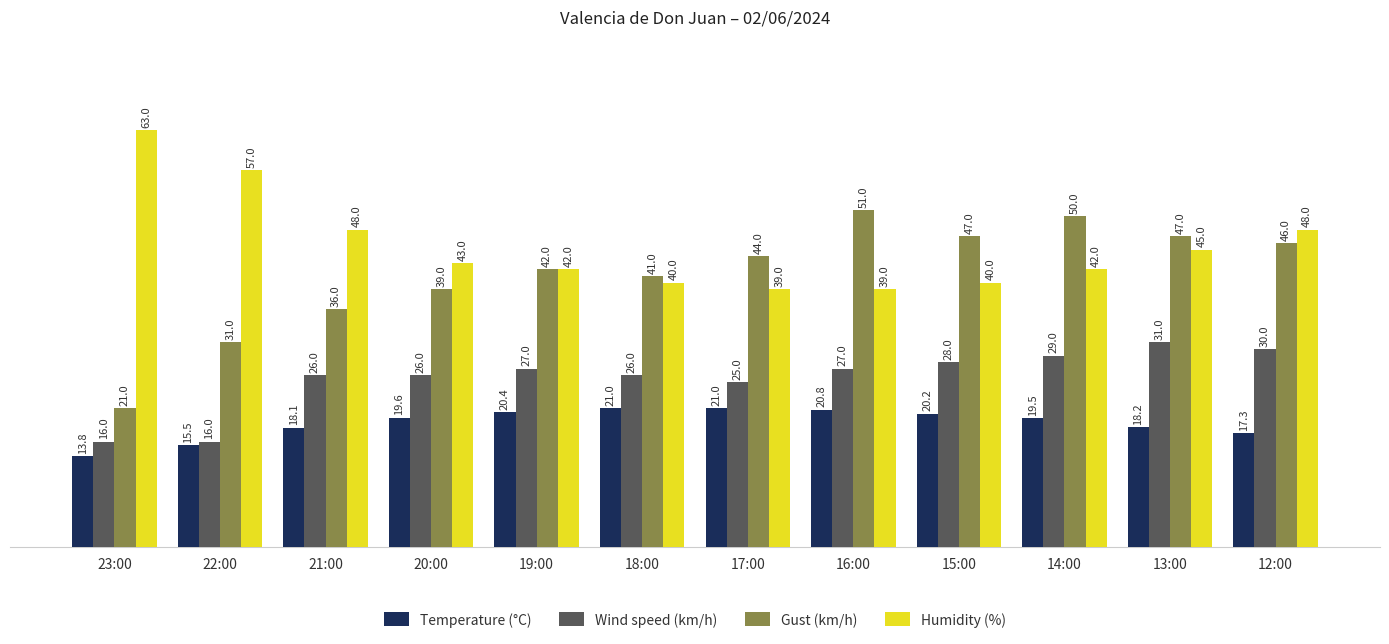

List the series in order of their overall mean, lowest first.

Temperature (°C), Wind speed (km/h), Gust (km/h), Humidity (%)